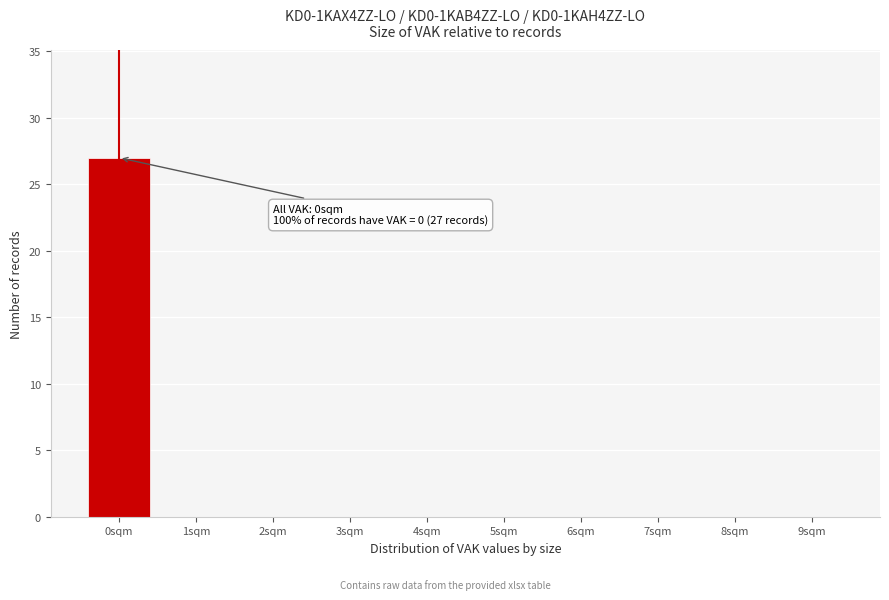

Over which range of the x-axis is the bar tallest?

-0.5 to 0.5